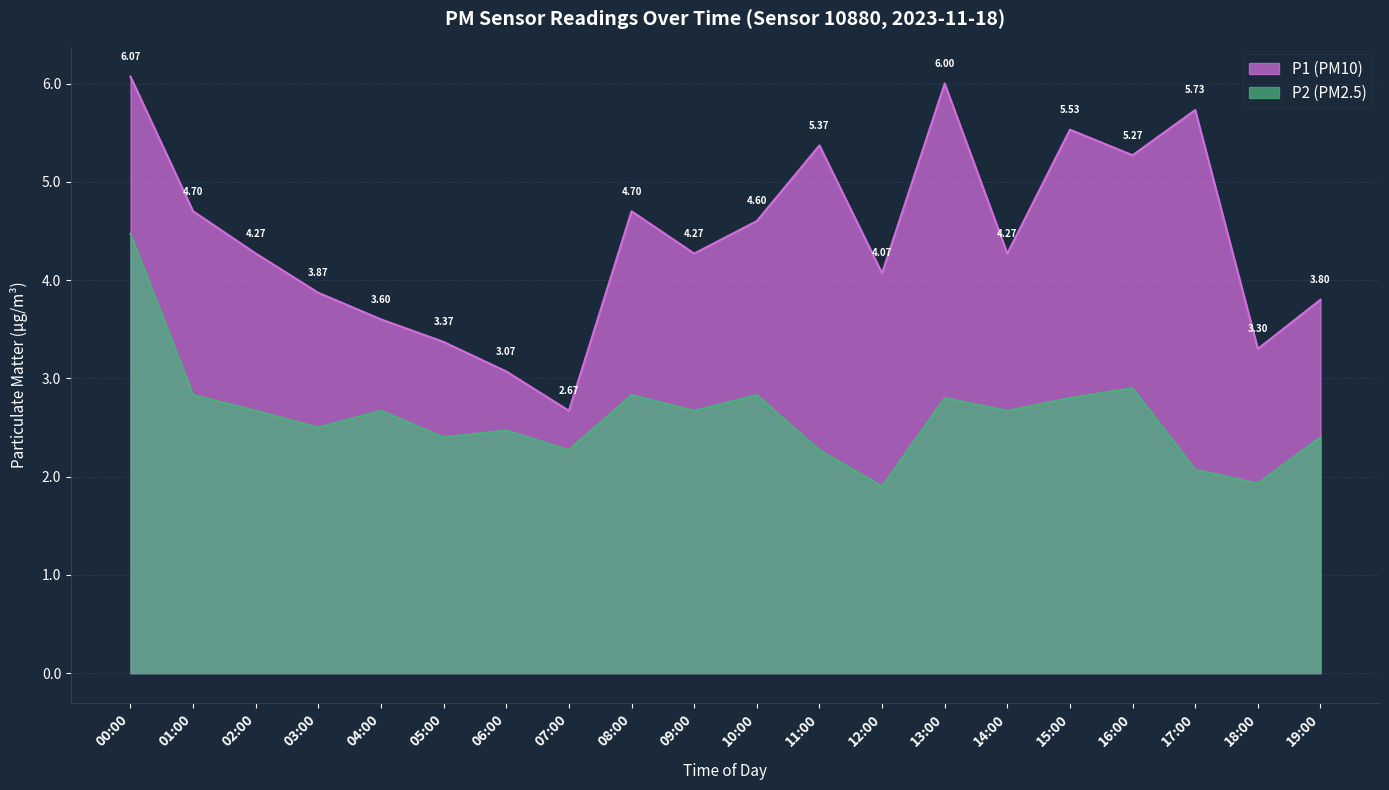

Between 09:00 and 05:00, which is larger?

09:00